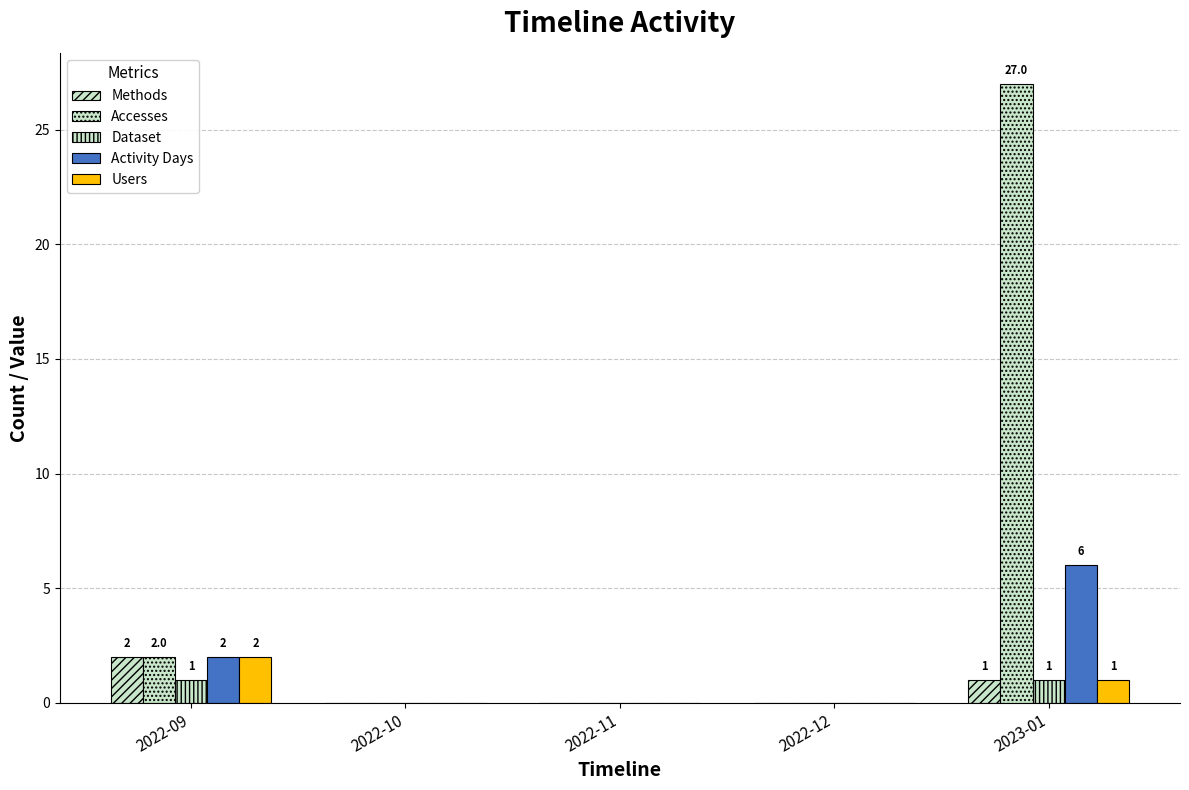

What position from the left is 2022-12?

4